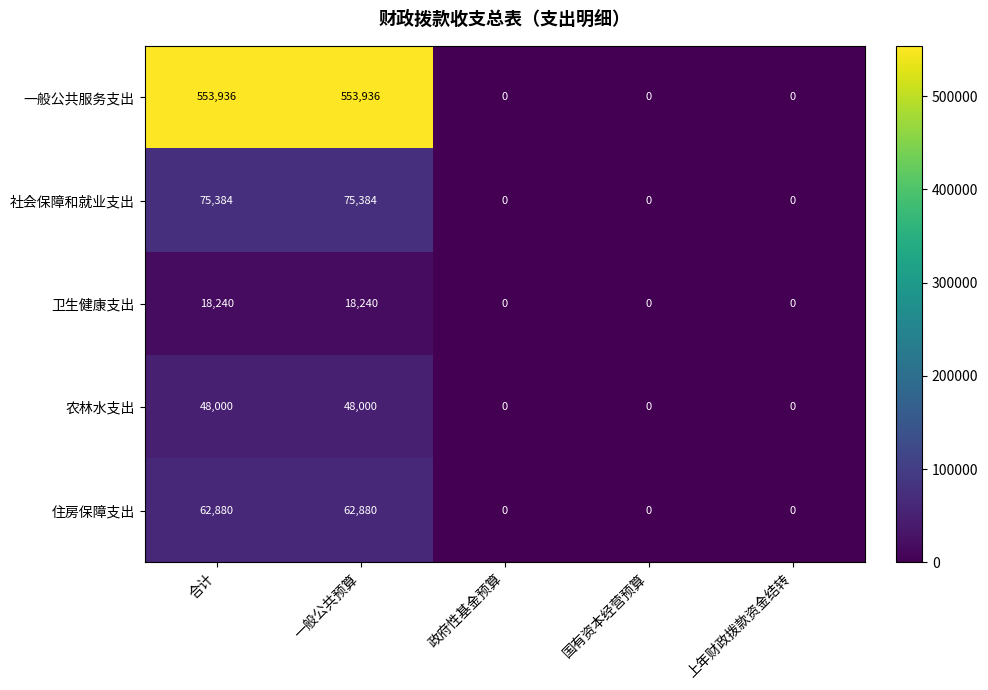

The value of 一般公共服务支出 at 政府性基金预算 is 0. True or false?

True